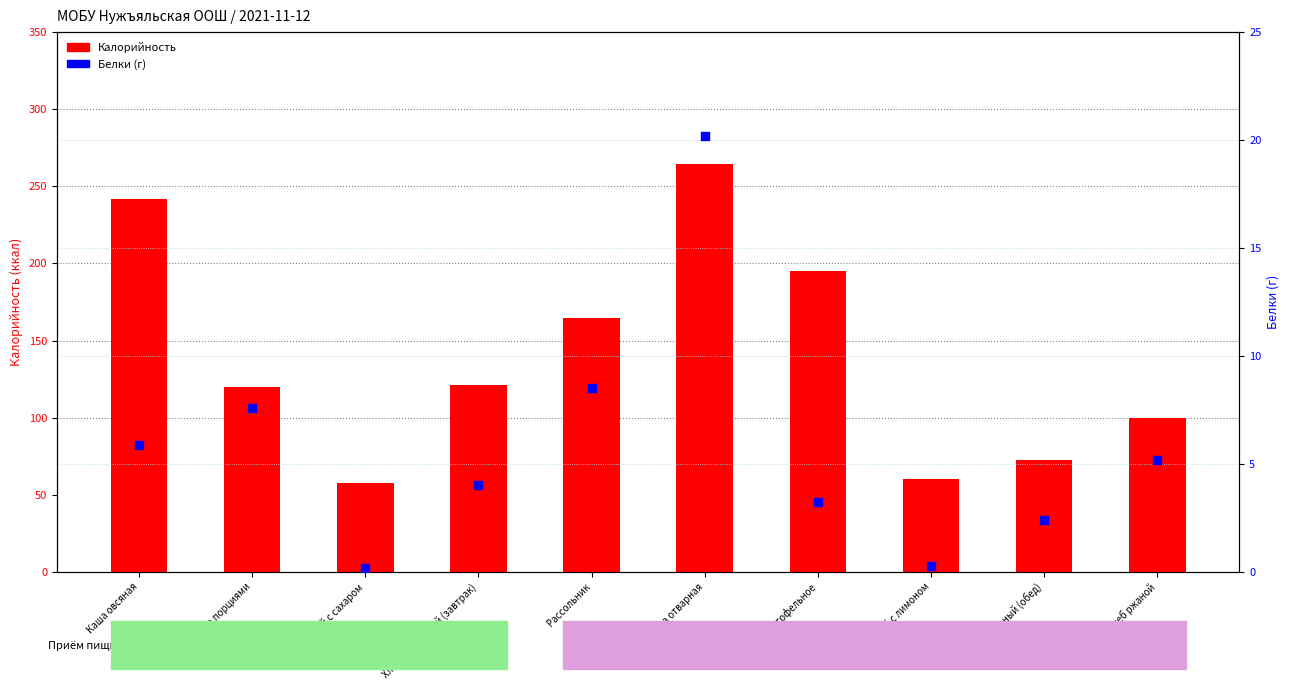

What is the total value across all series at Пюре картофельное?

198.6